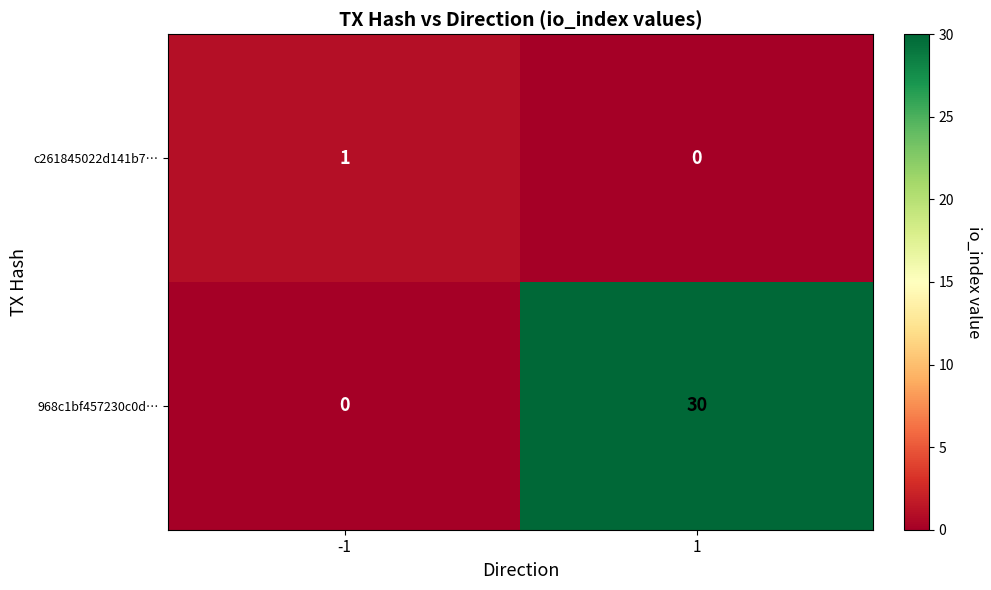

Which series has the largest total across all categories?

968c1bf457230c0d…